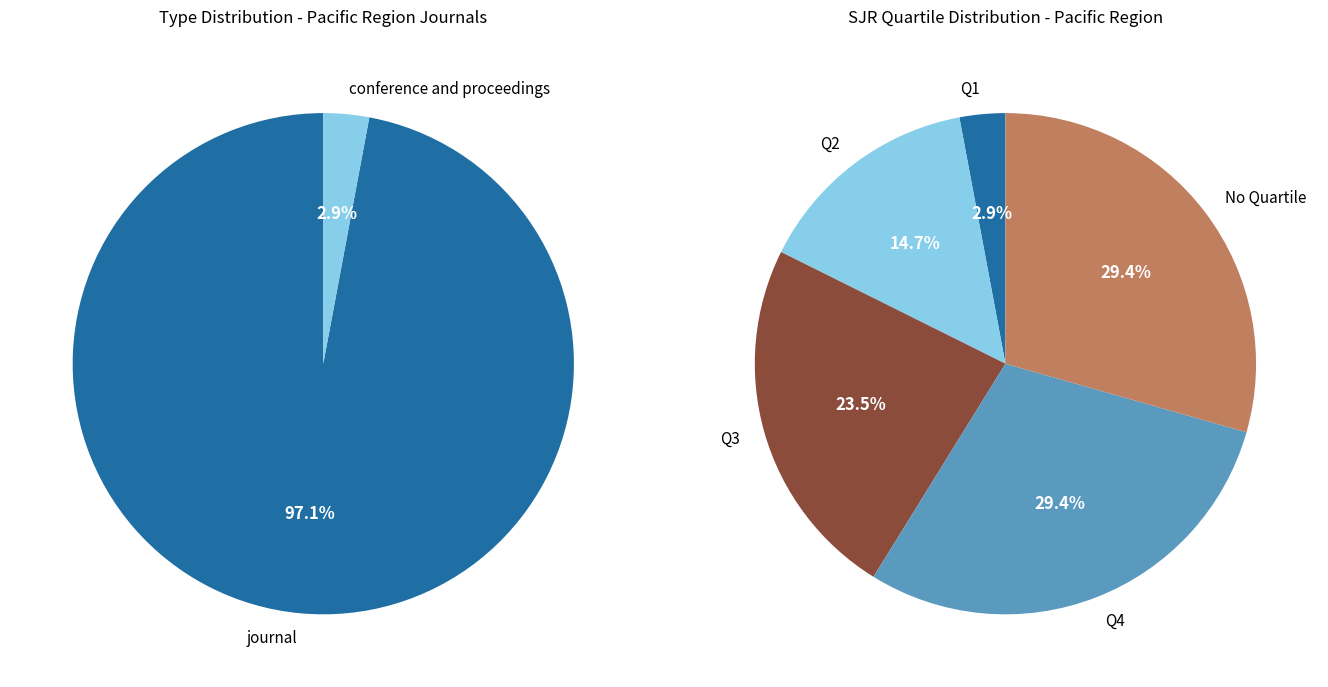

To the nearest percent, what is the combined percentage of journal and conference and proceedings?

100%